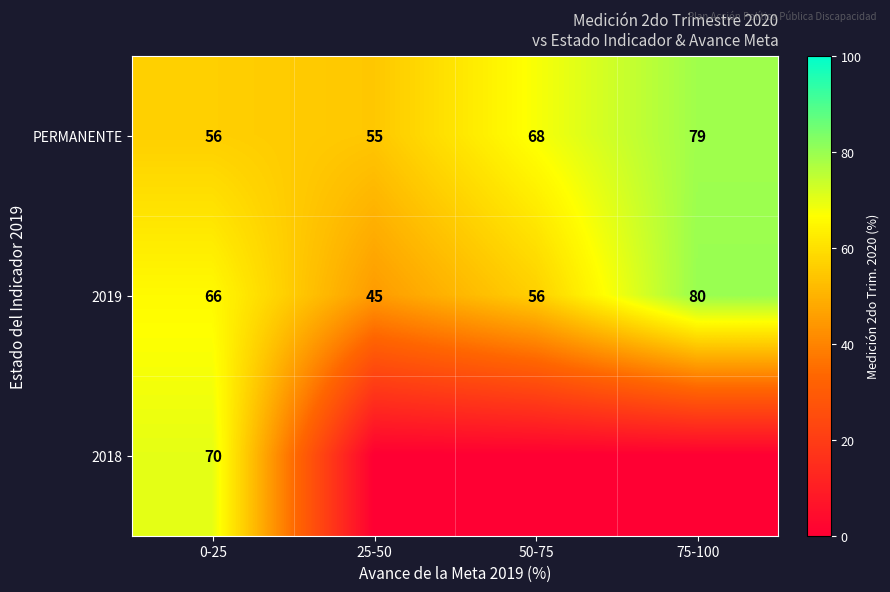

At which category does the chart reach its minimum across all series?

25-50